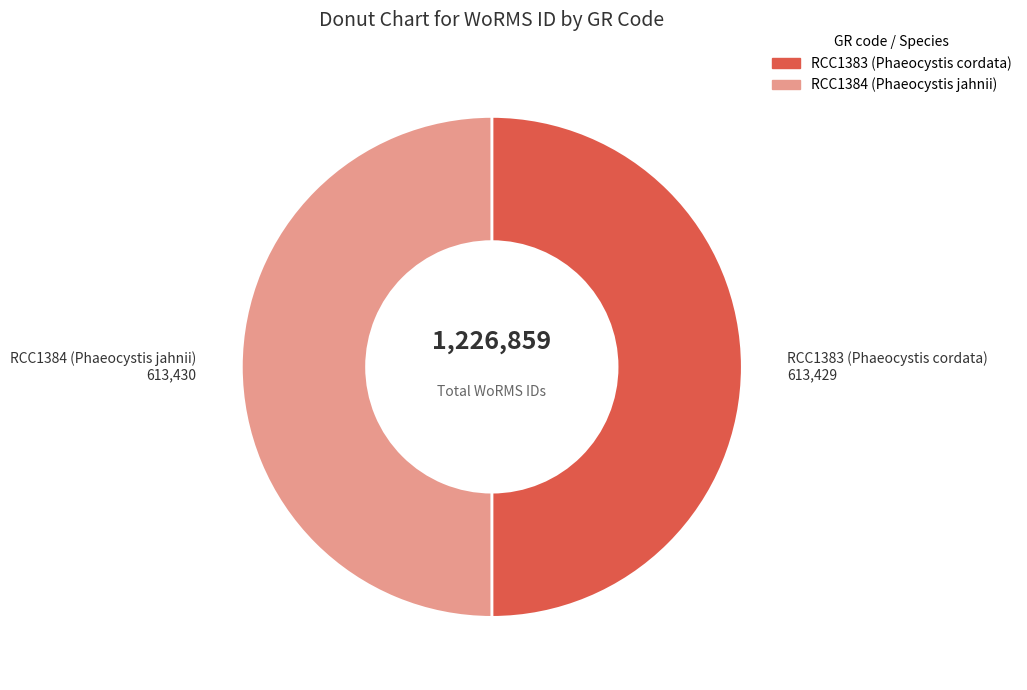

What is the ratio of the value at RCC1384 (Phaeocystis jahnii) to the value at RCC1383 (Phaeocystis cordata)?

1.0